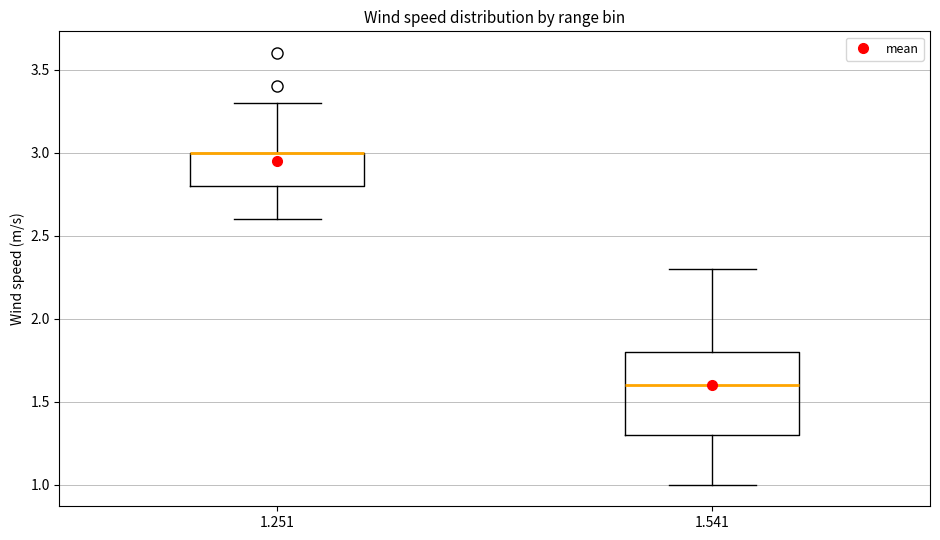

Reading left to right, read every box against the y-axis: the position of its median line, the range the box covers, and the ends of its whiskers. The values are not printed on the chart, so give them approximately, as read against the axis.

1.251: median 3.0 (drawn on the box's upper edge), box 2.8 to 3.0, whiskers 2.6 to 3.3
1.541: median 1.6, box 1.3 to 1.8, whiskers 1.0 to 2.3